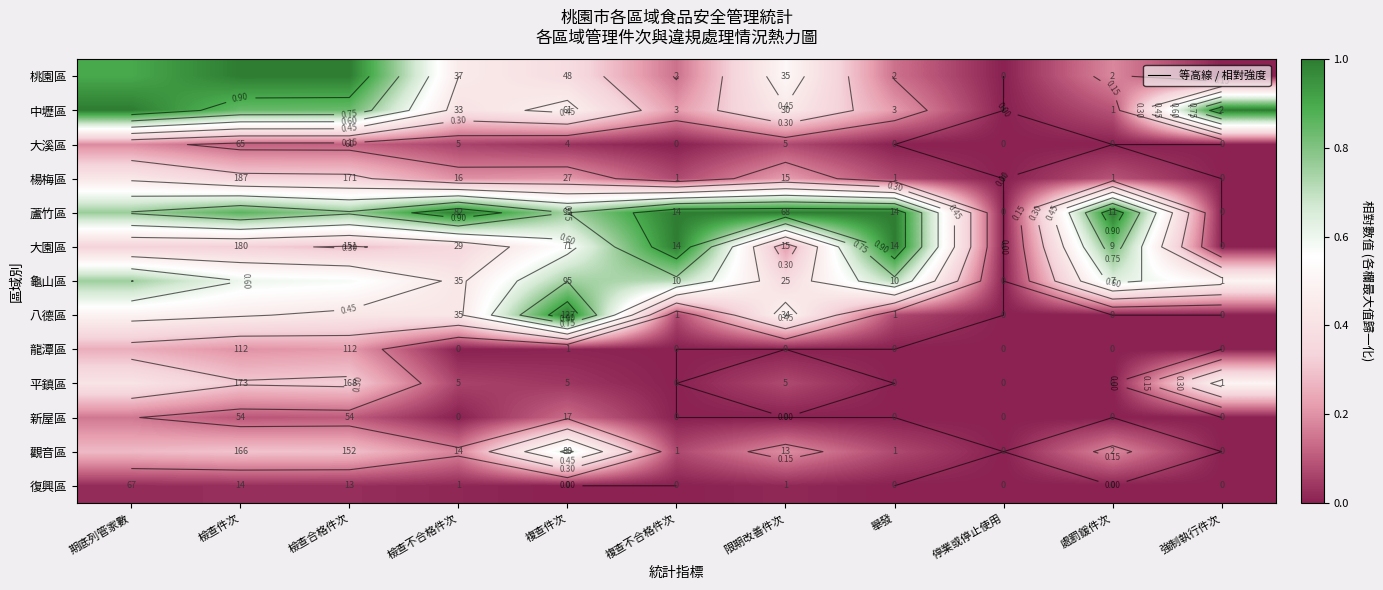

At which label does 蘆竹區 reach its peak?

檢查不合格件次